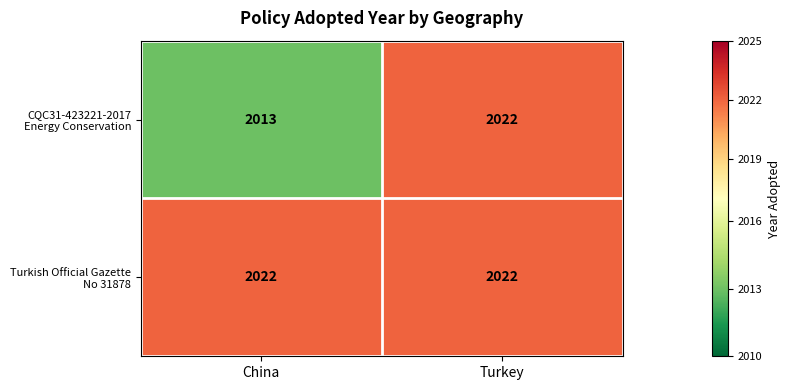

What is the spread (max minus min) of values at China?

9